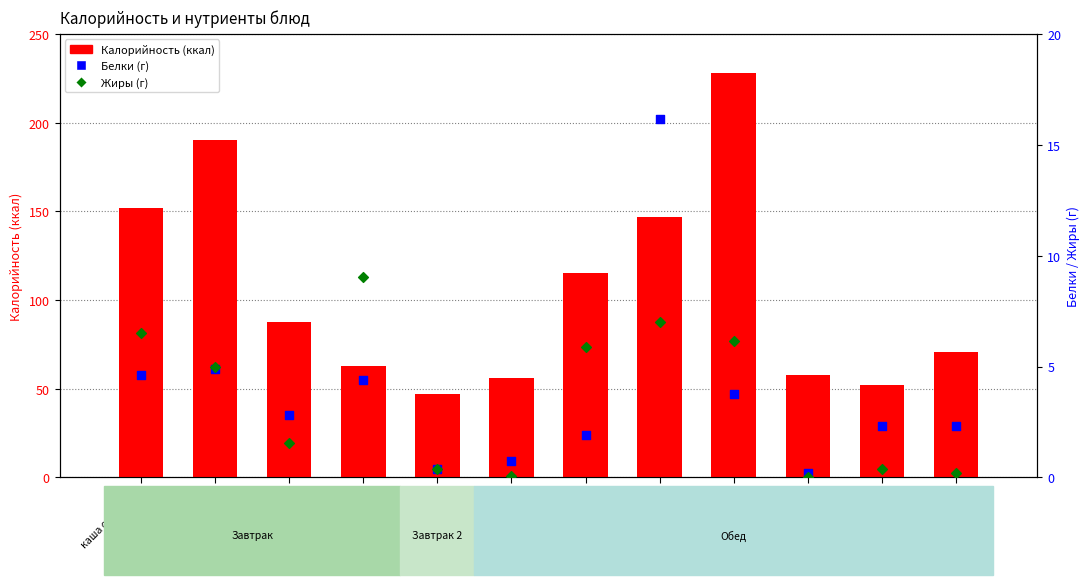

Which series has the largest total across all categories?

Калорийность